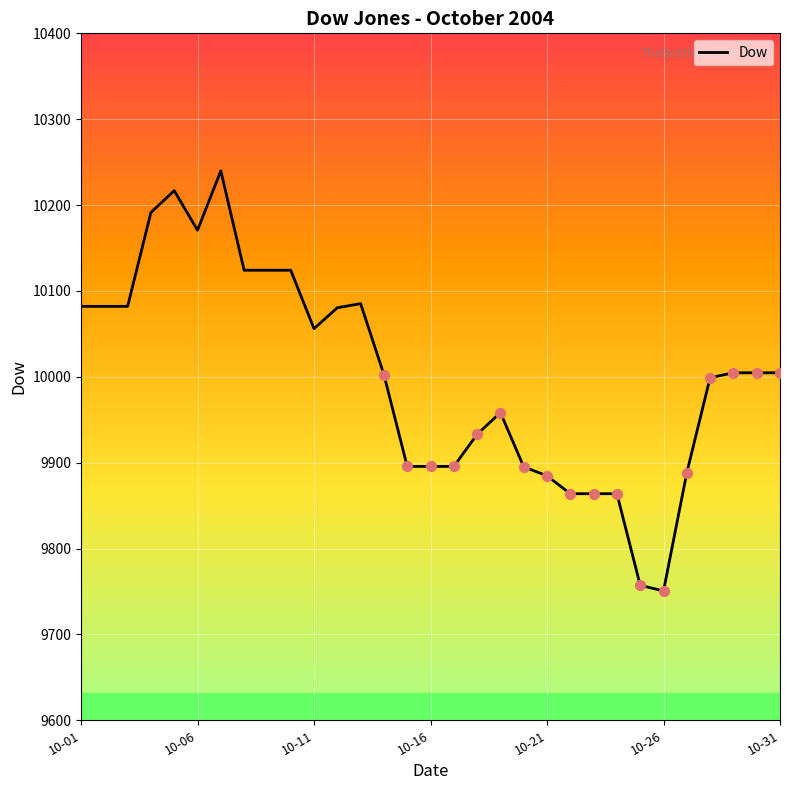

What is the minimum value shown in the chart?

9750.6